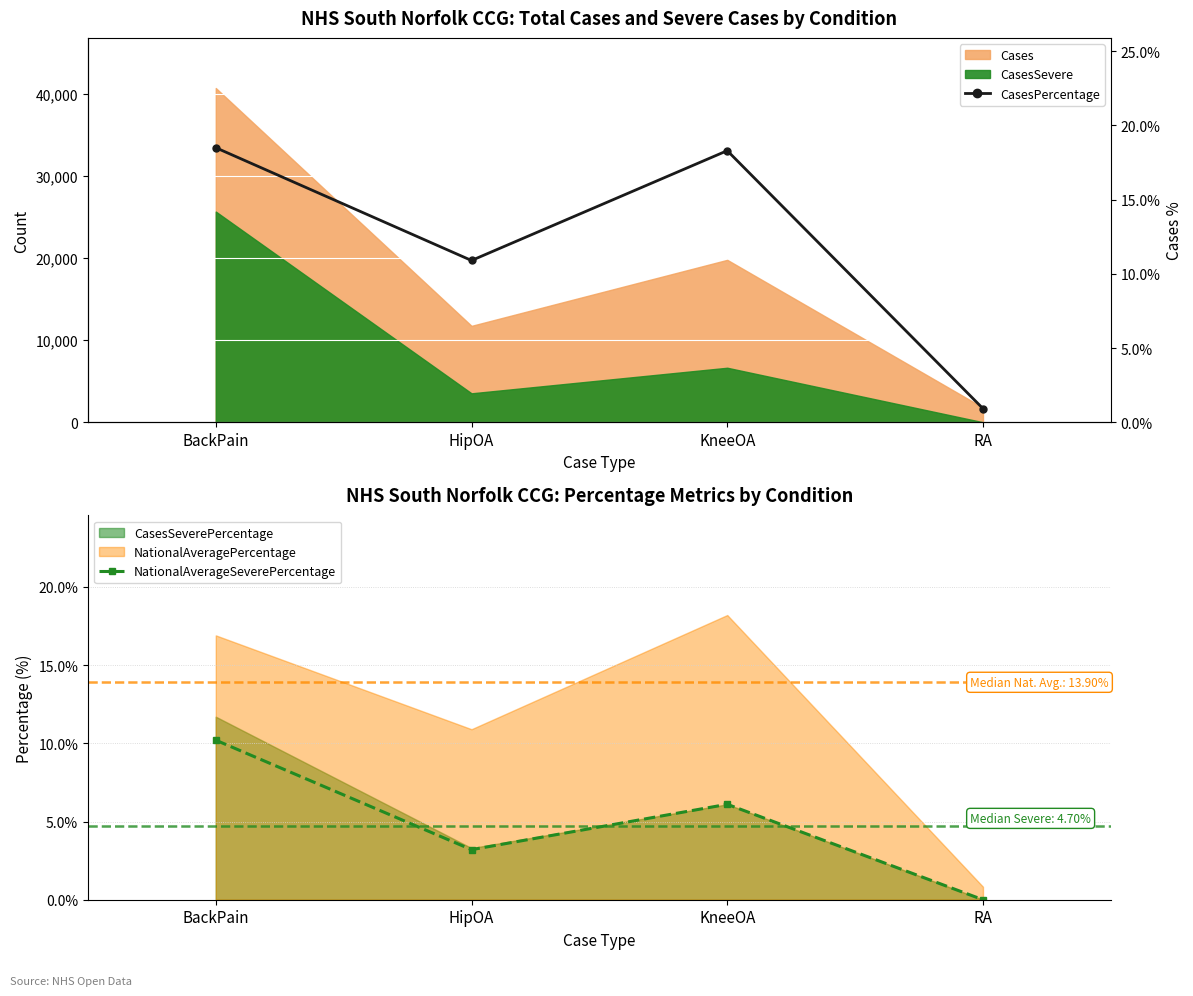

How many lines are shown in the chart?

2